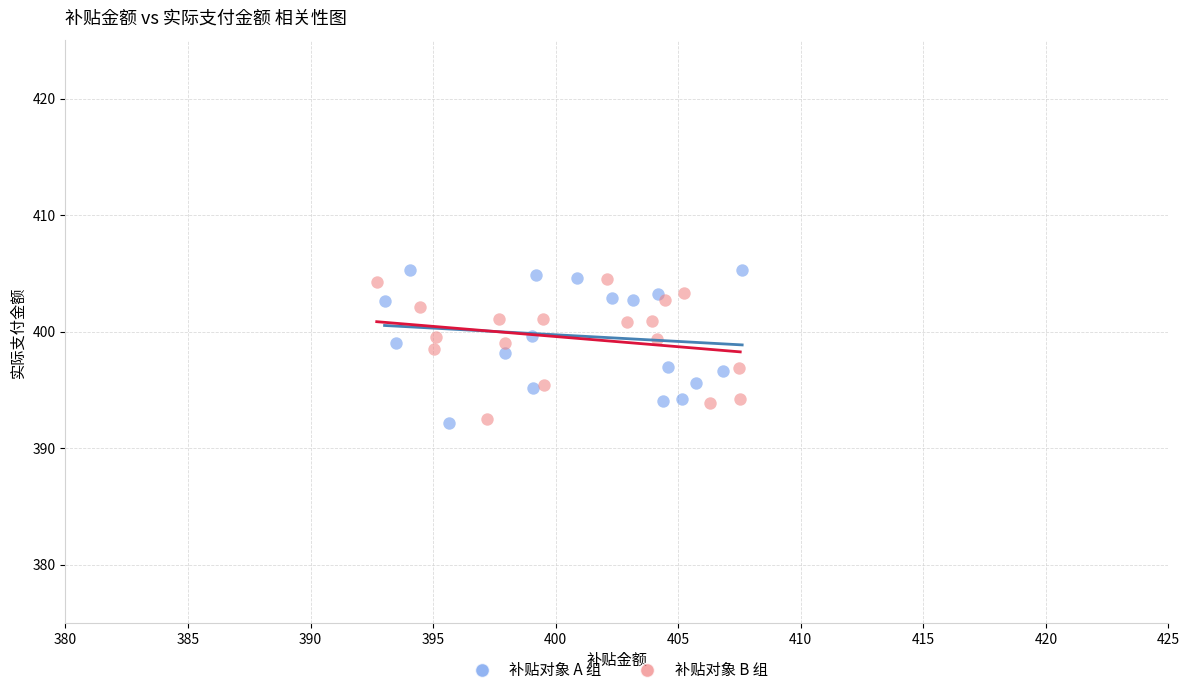

Which series contains the highest Y value?

补贴对象 A 组